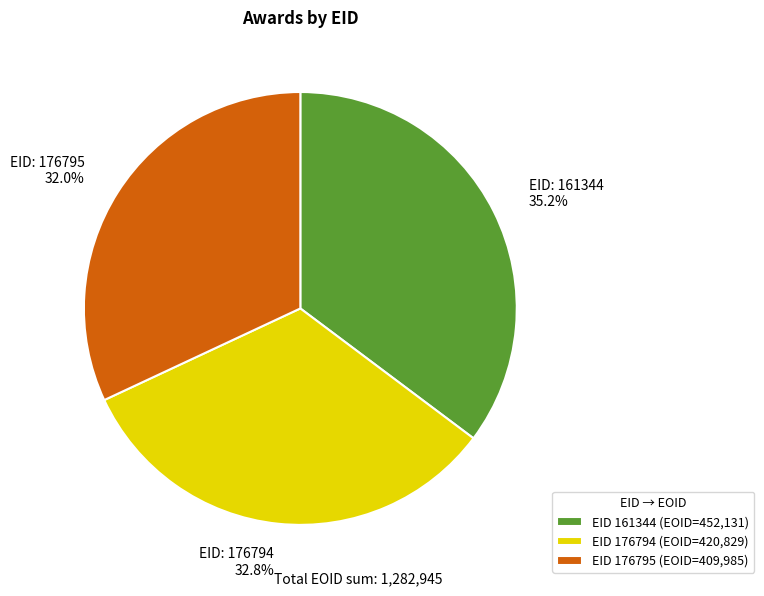

Is EID: 176794 32.8% the majority of the pie?

No